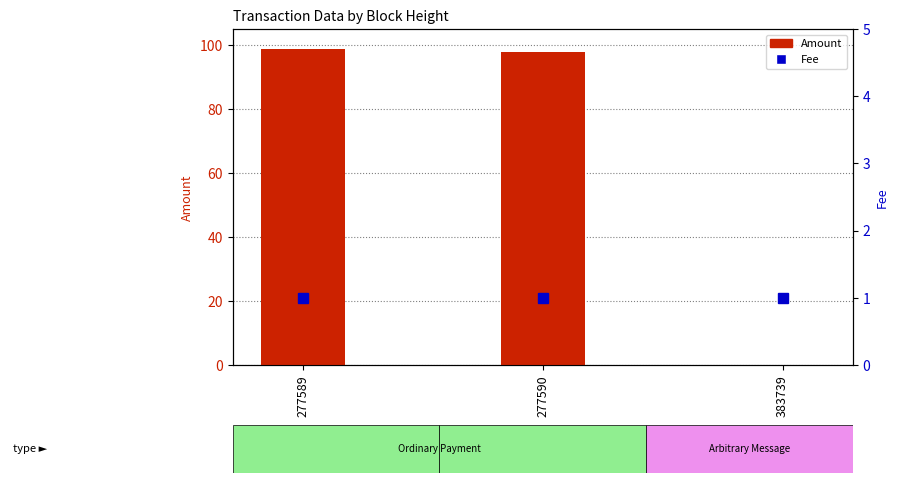

What is the difference between the highest and lowest values at 277590?

96.7